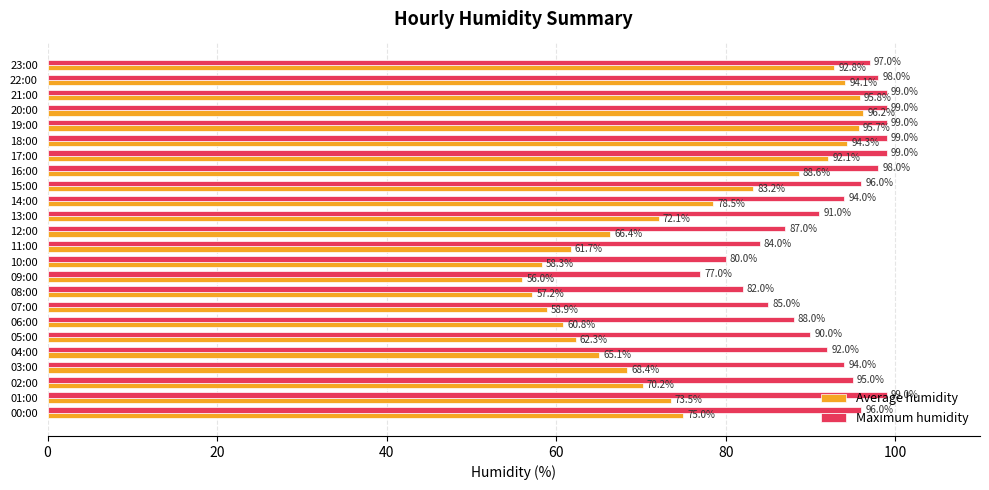

List the series in order of their peak value, highest first.

Maximum humidity, Average humidity